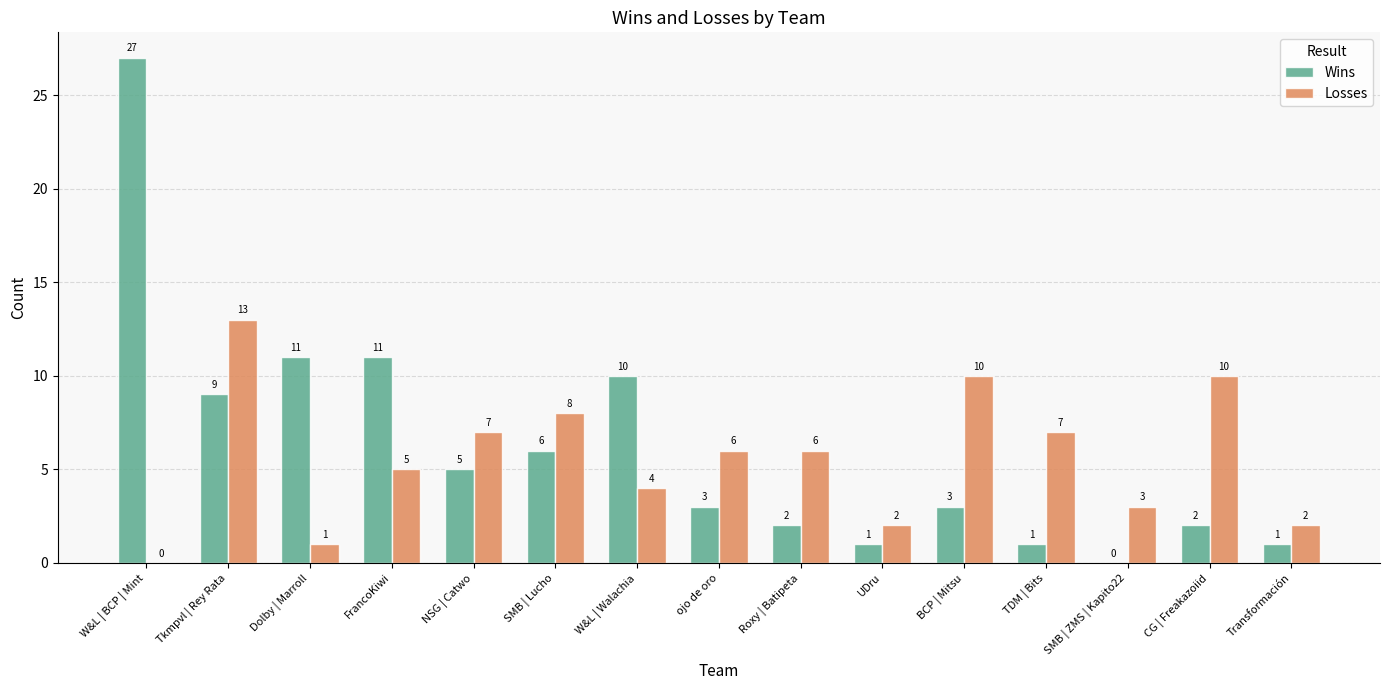

What is the average value of the Losses series?

6